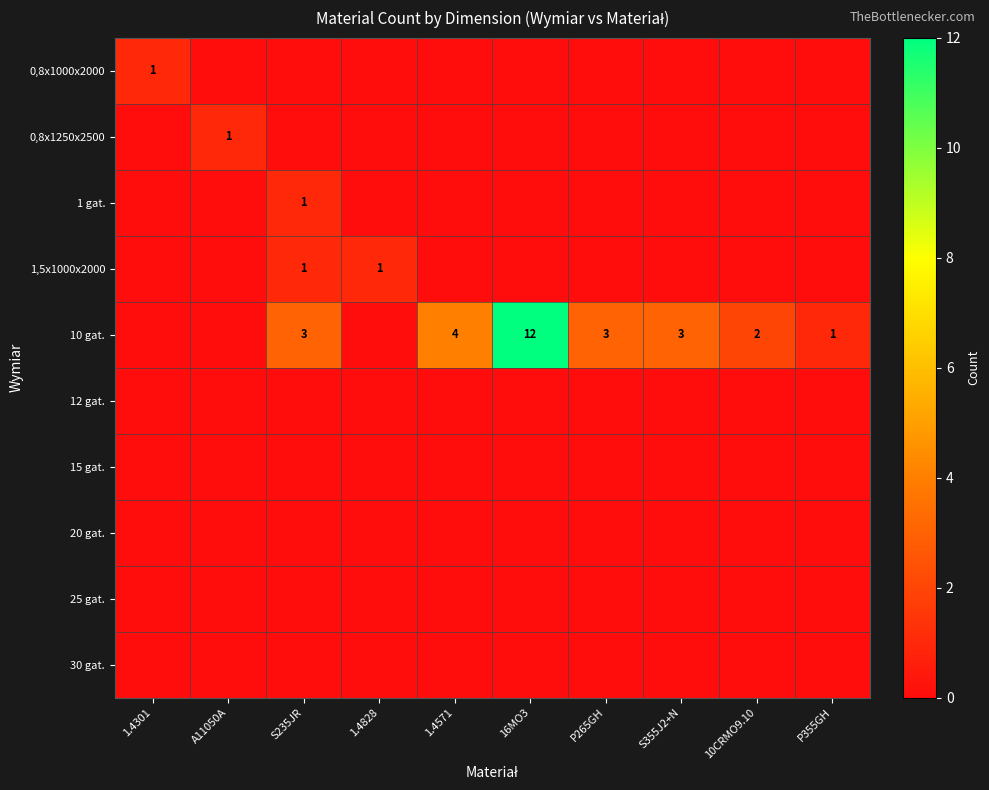

At which category is the sum across all series the highest?

16MO3